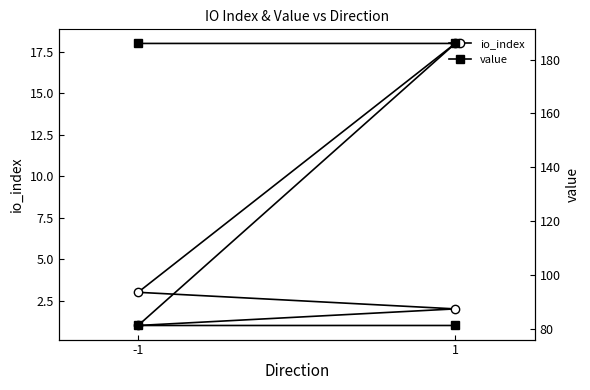

True or false: io_index has a value of 0.3 at -1.

False